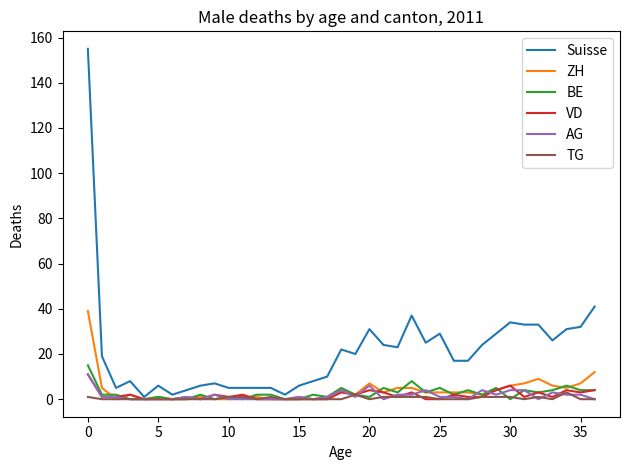

What is the highest value of the VD series?

11